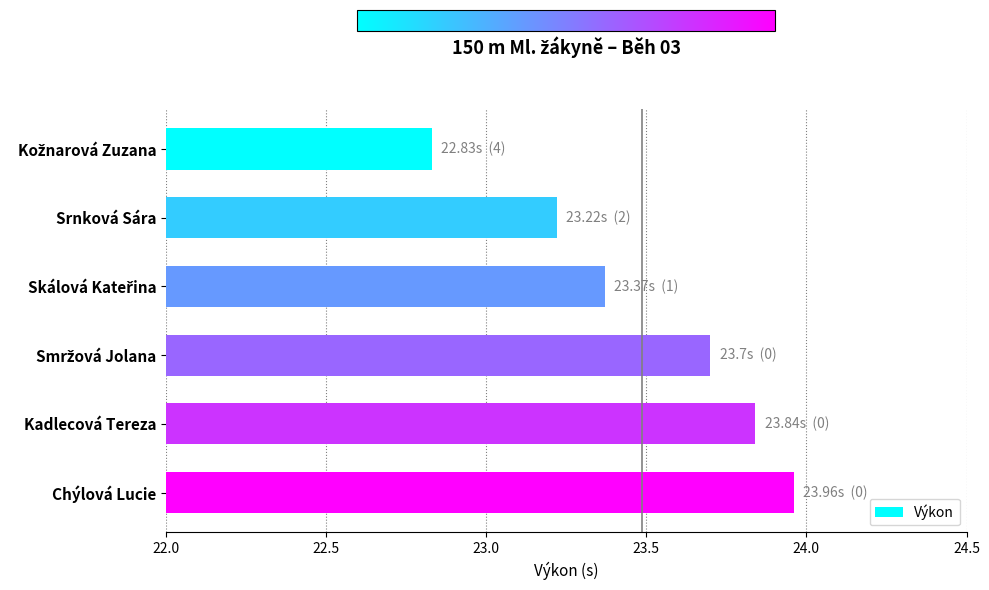

What value does the data have at Srnková Sára?

23.2